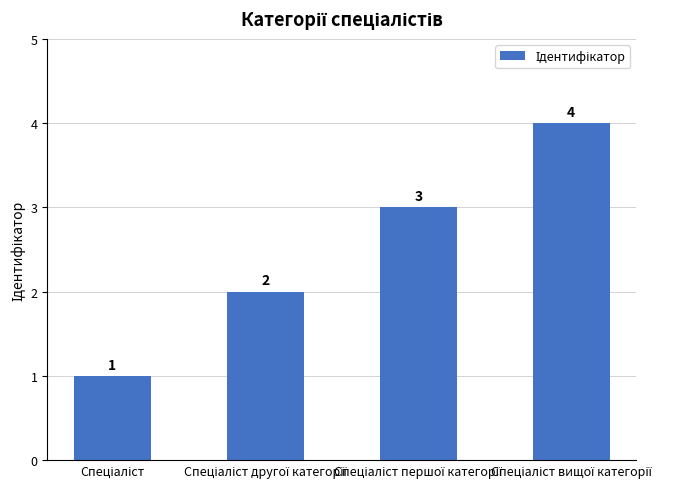

How many data points are less than 3?

2